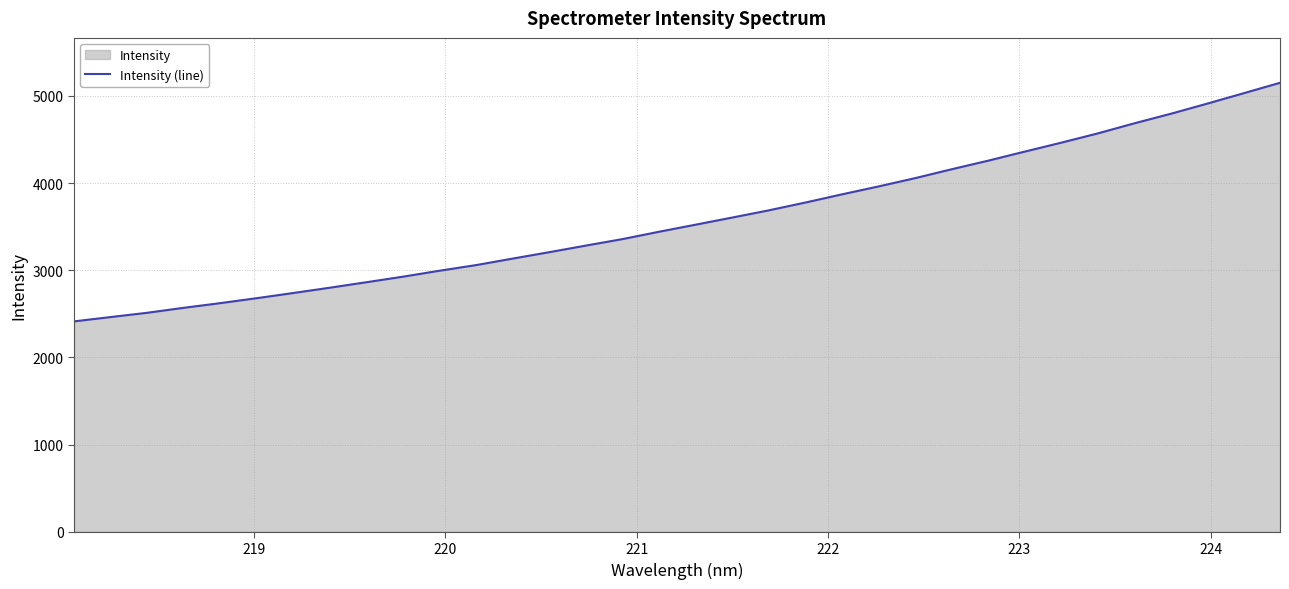

What is the greatest value displayed?

5150.9